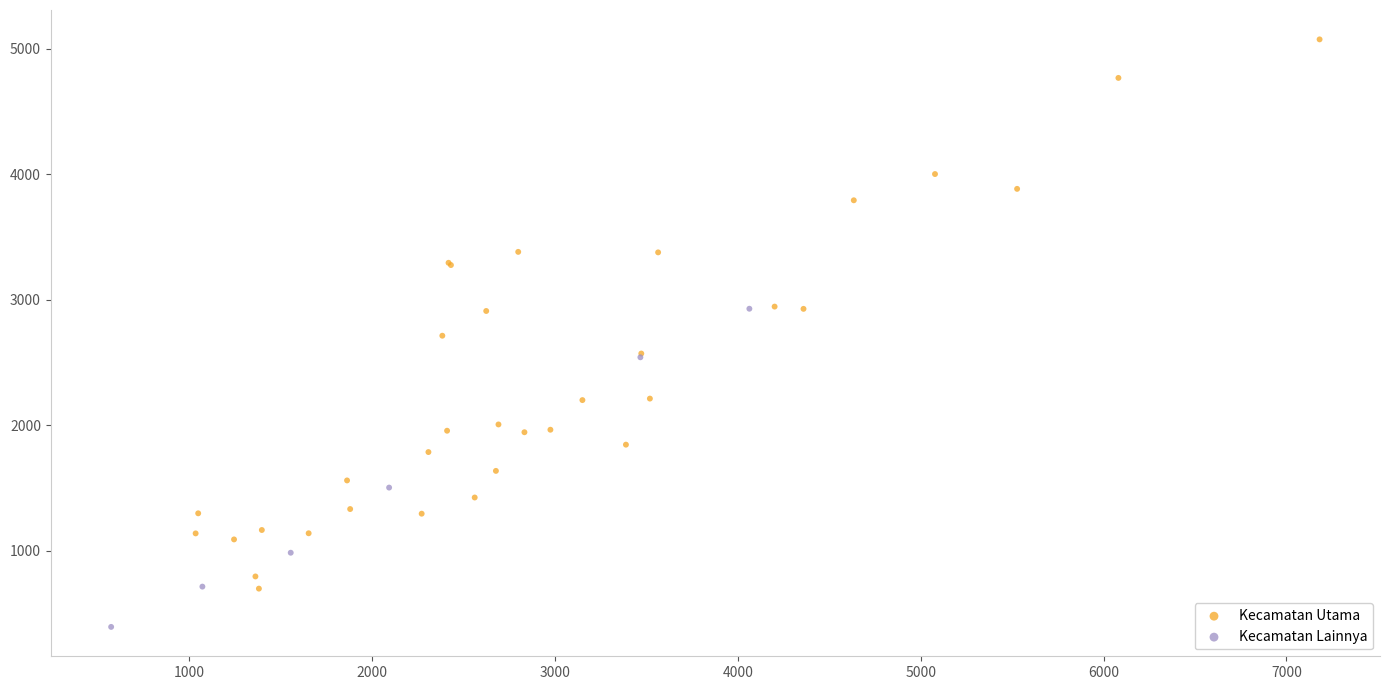

What are all the series names shown in the legend?

Kecamatan Utama, Kecamatan Lainnya